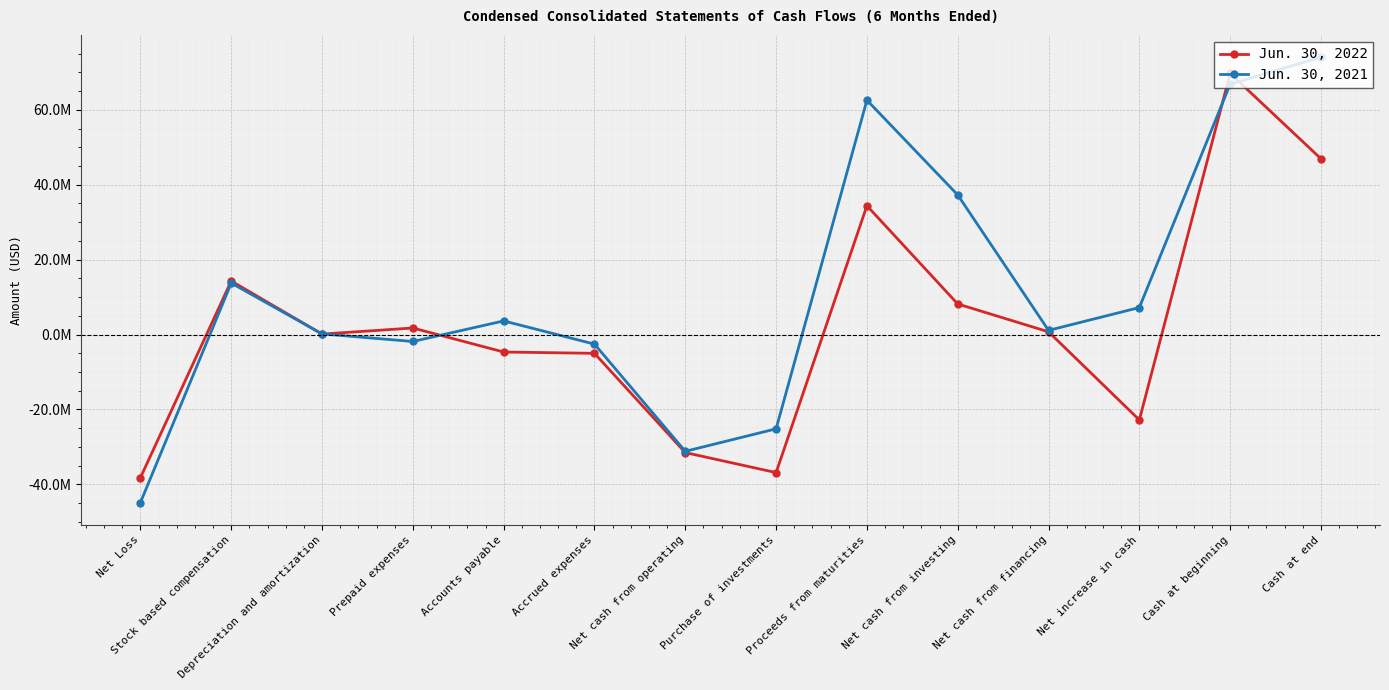

Read the Jun. 30, 2021 value at Net cash from financing.

1113000